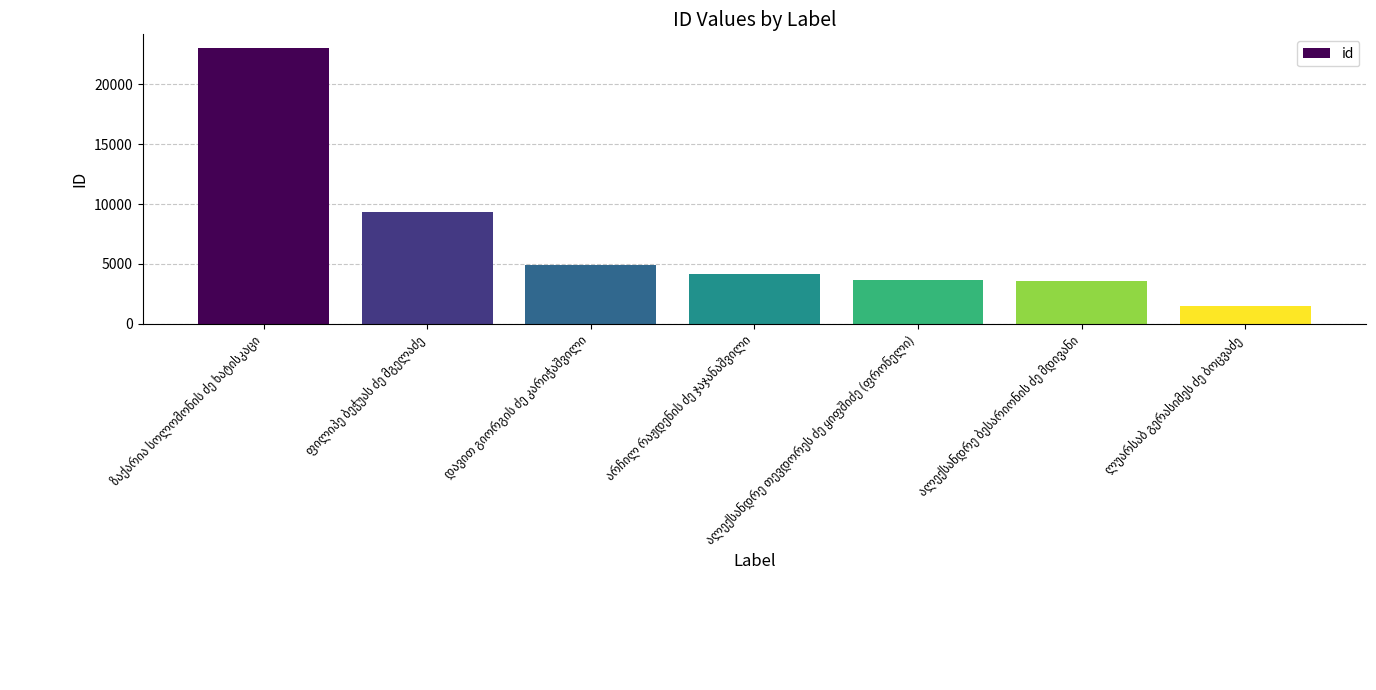

What is the value of the 5th bar from the left?

3647